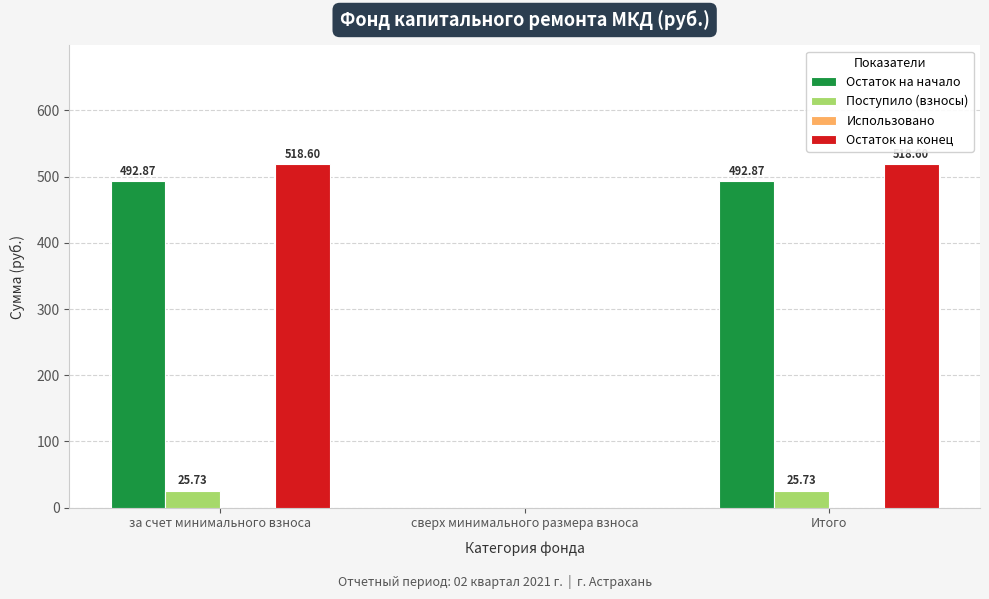

Which series has the largest total across all categories?

Остаток на конец